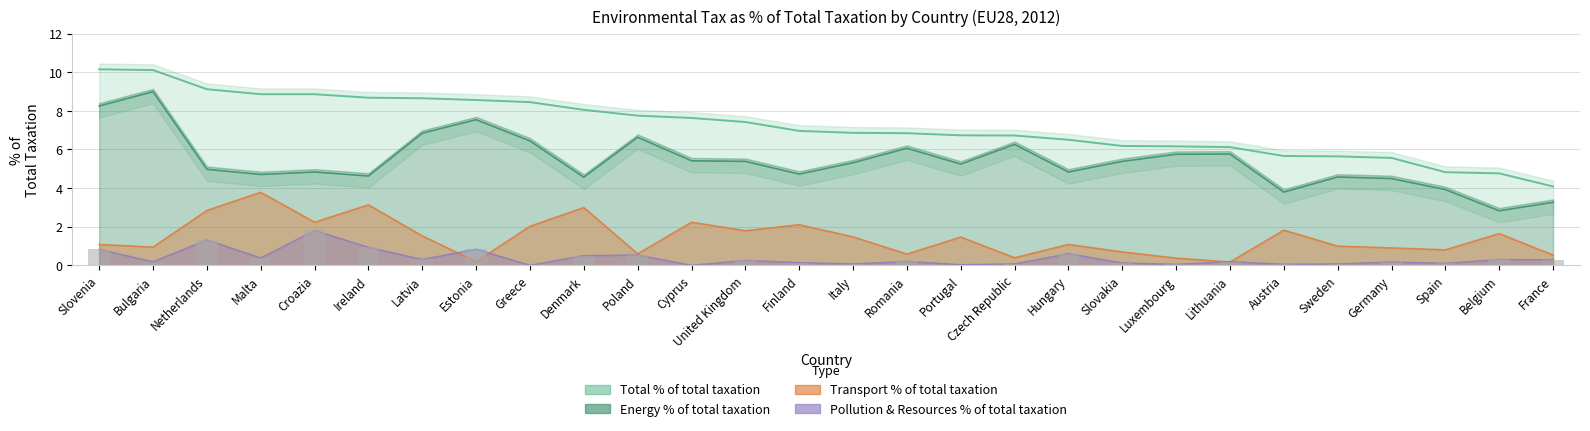

How many bars are there in total?

112